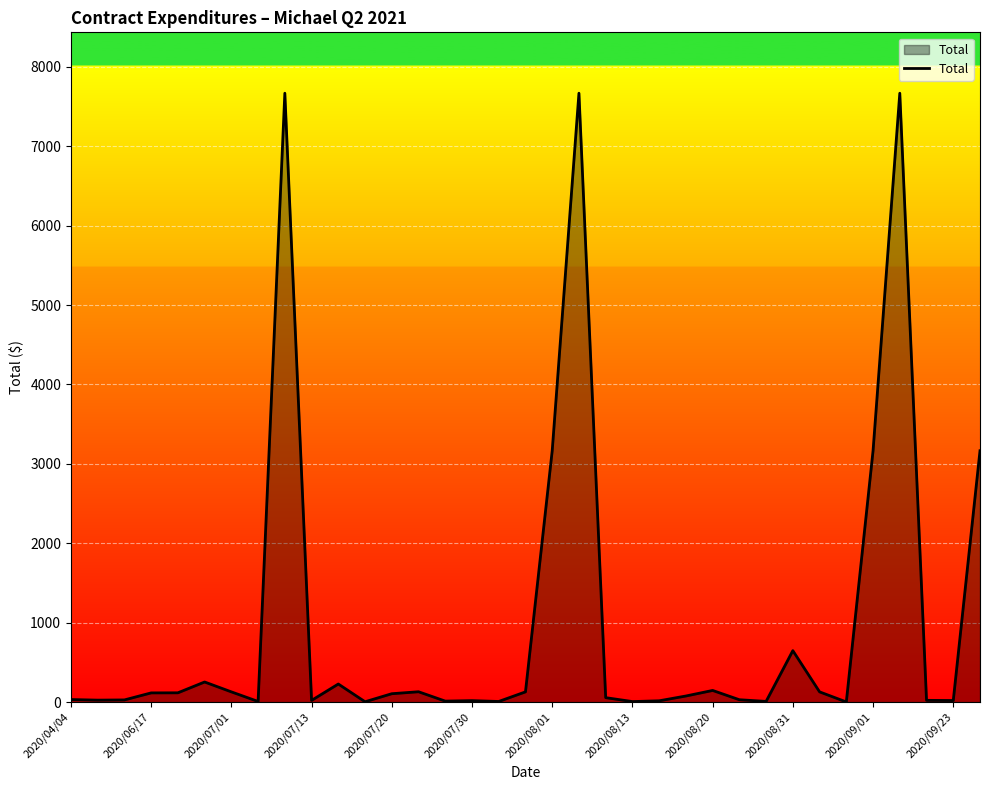

What is the difference between the maximum and minimum values?

7664.7